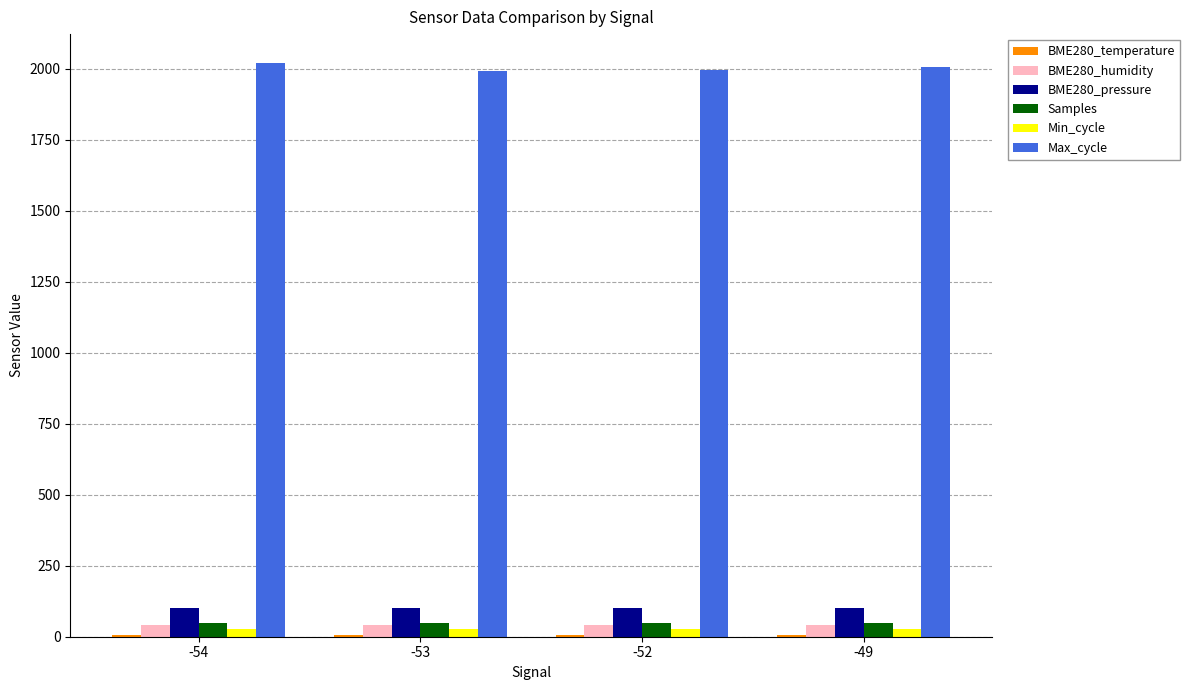

Which series has the largest range (max minus min)?

Max_cycle